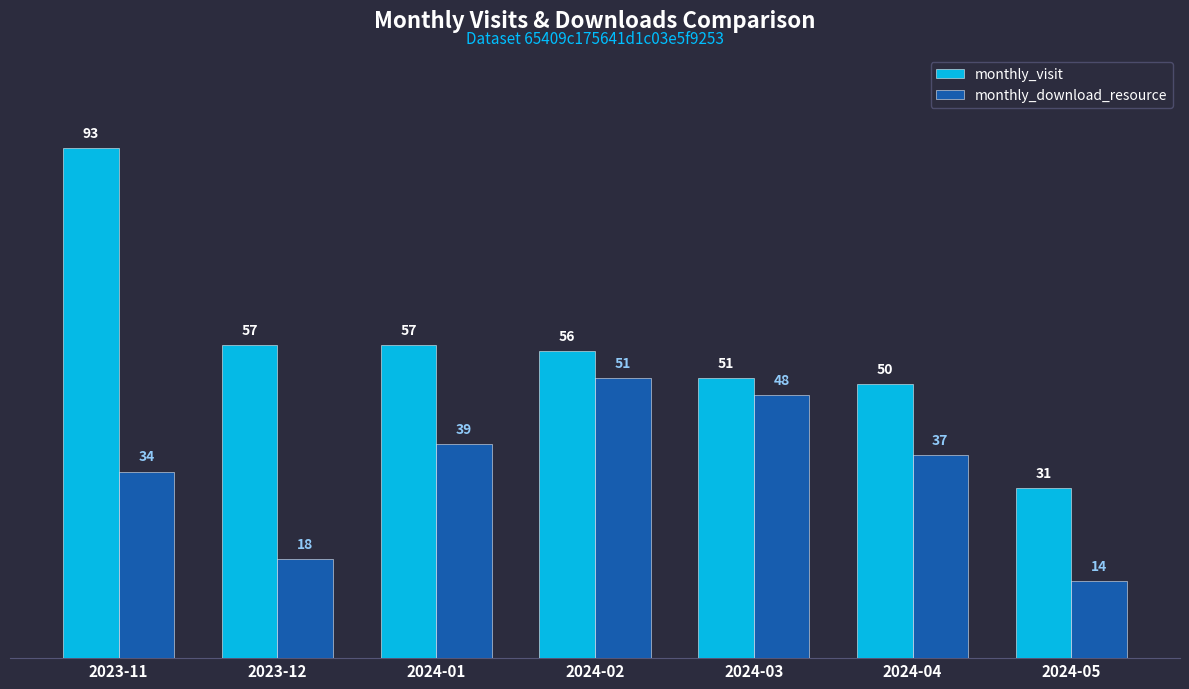

What position from the left is 2023-12?

2